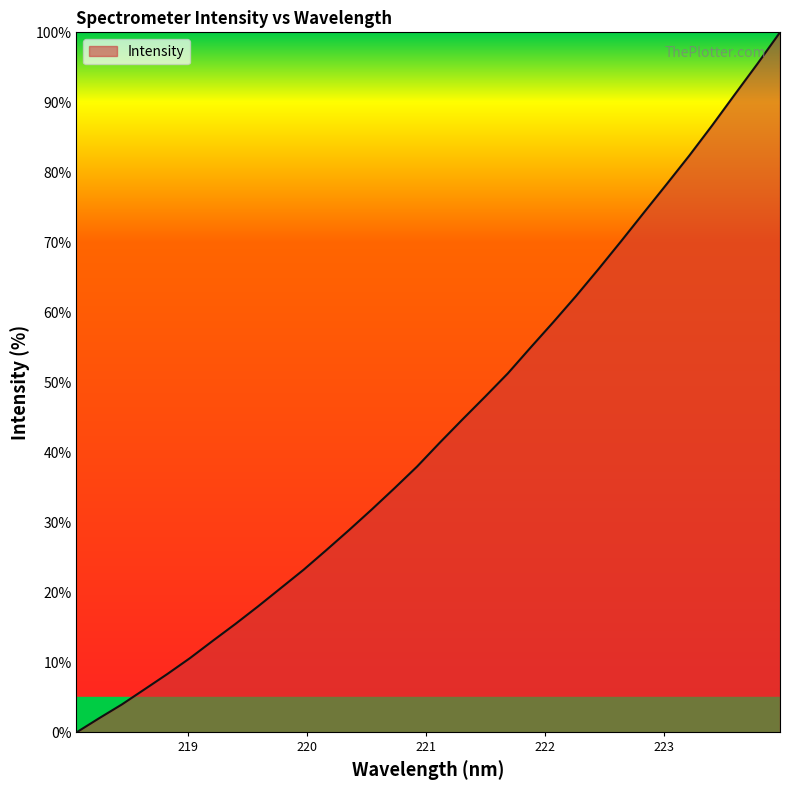

What is the difference between the maximum and minimum values?

100.0